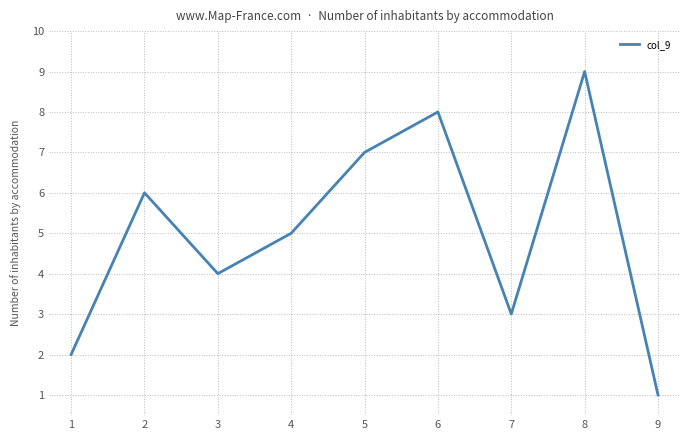

Which category has the highest value across all series?

8